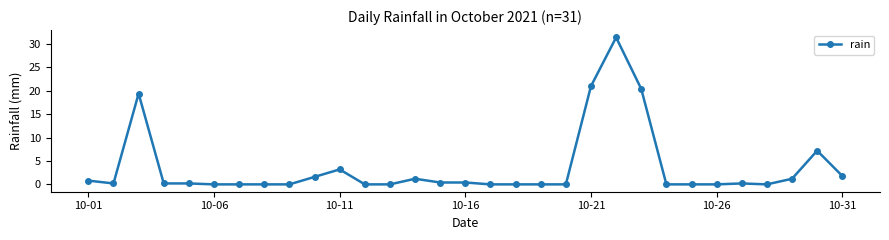

Reading left to right, extract all data points from this chart.

0.8	0.2	19.4	0.2	0.2	0.0	0.0	0.0	0.0	1.6	3.2	0.0	0.0	1.2	0.4	0.4	0.0	0.0	0.0	0.0	21.0	31.4	20.4	0.0	0.0	0.0	0.2	0.0	1.2	7.2	1.8